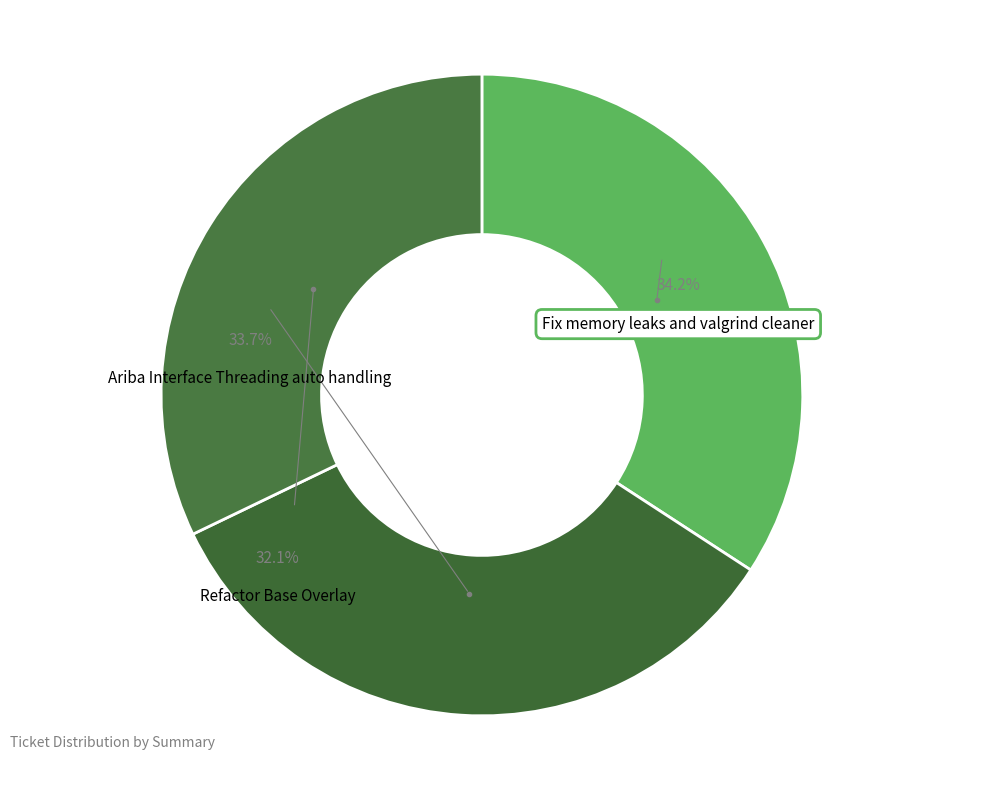

Which category has the smallest portion of the pie?

Refactor Base Overlay